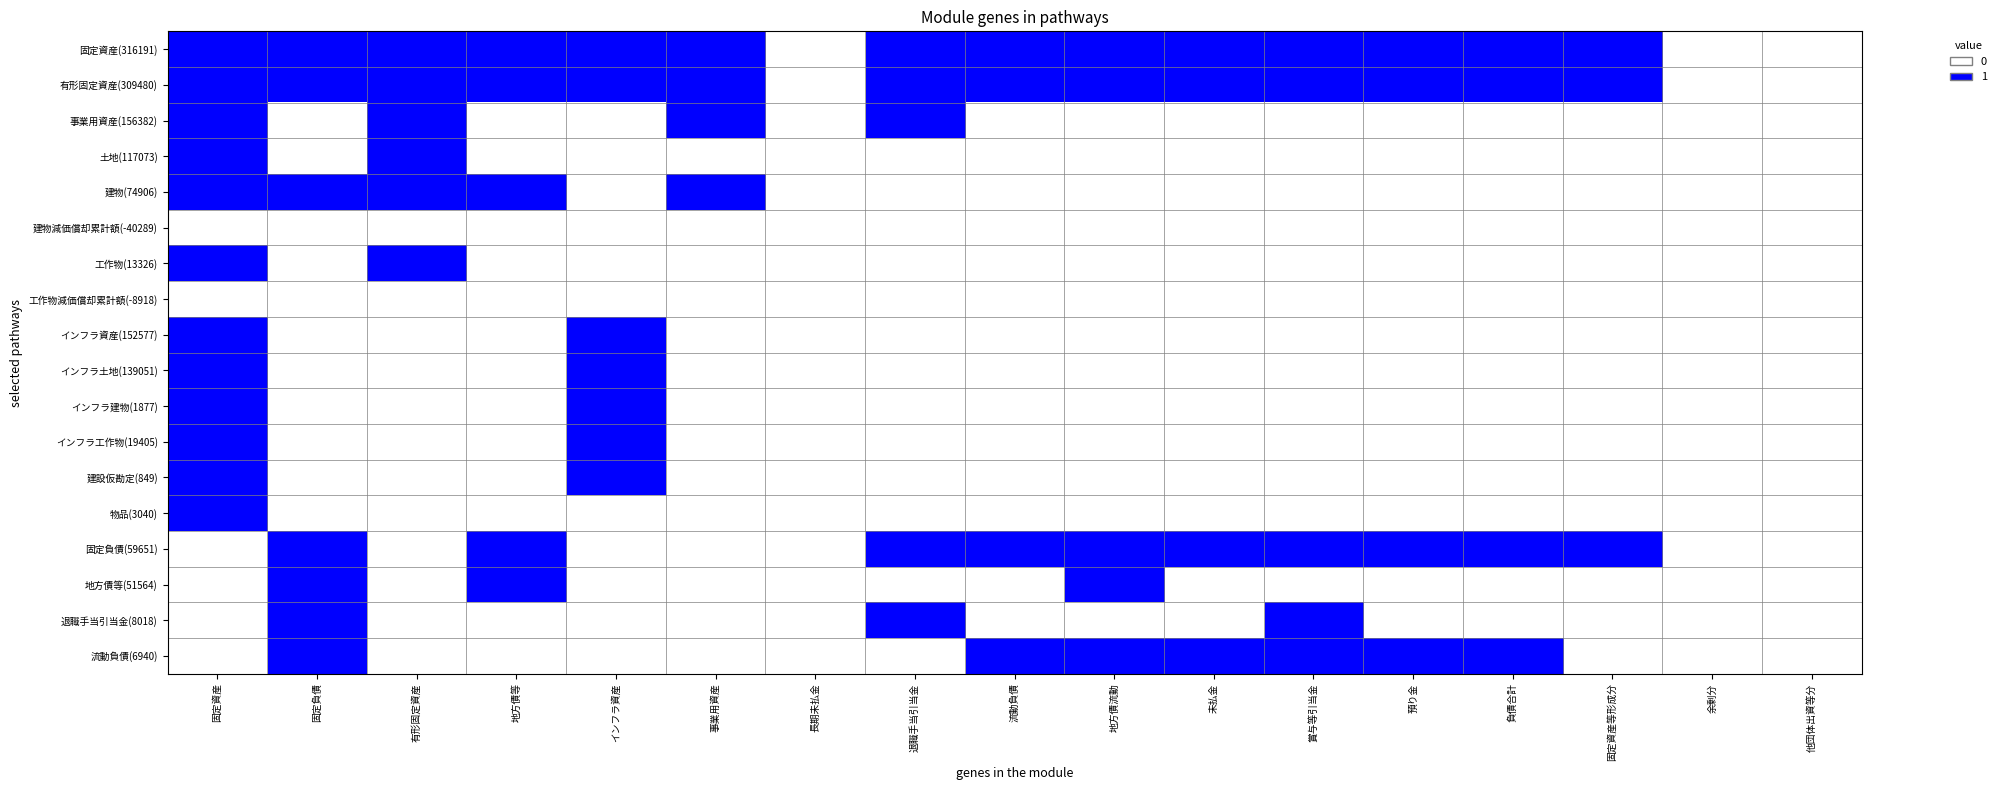

Which series changed the most between 有形固定資産 and 他団体出資等分?

固定資産(316191)